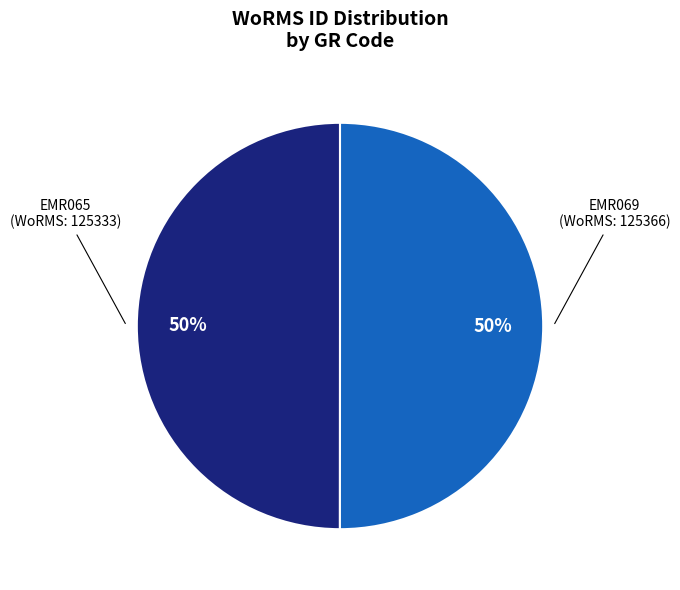

Is the sum of EMR065 (WoRMS: 125333) and EMR069 (WoRMS: 125366) greater than half?

Yes